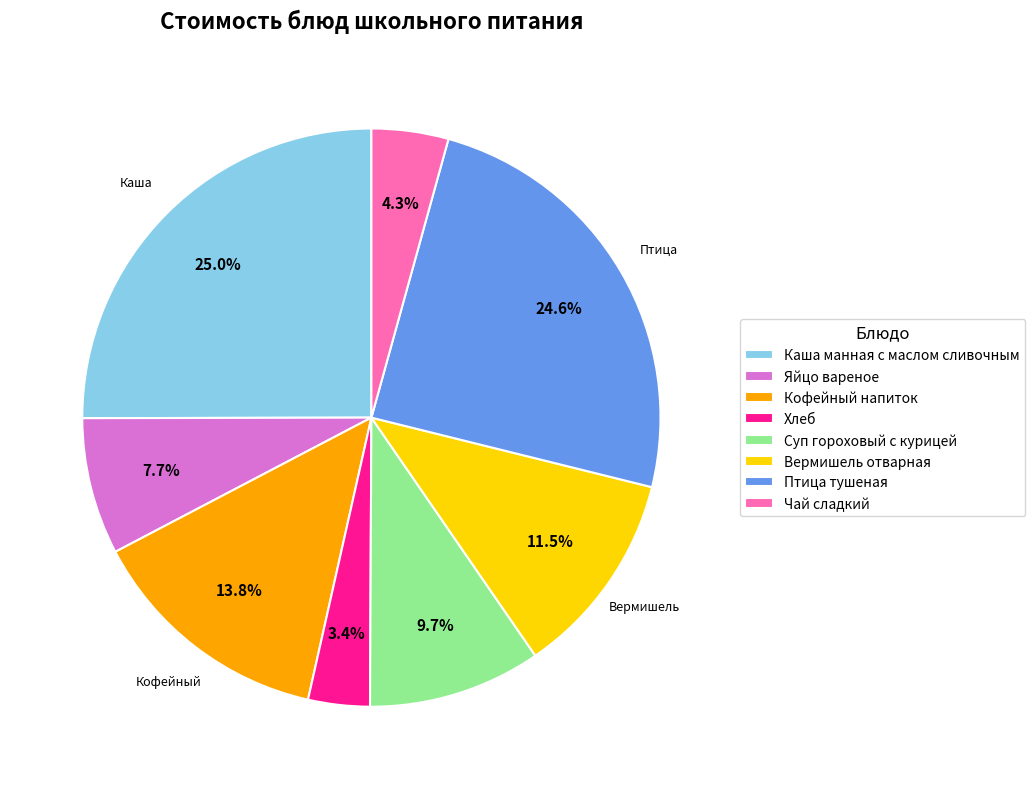

What is the smallest slice in the pie chart?

Хлеб